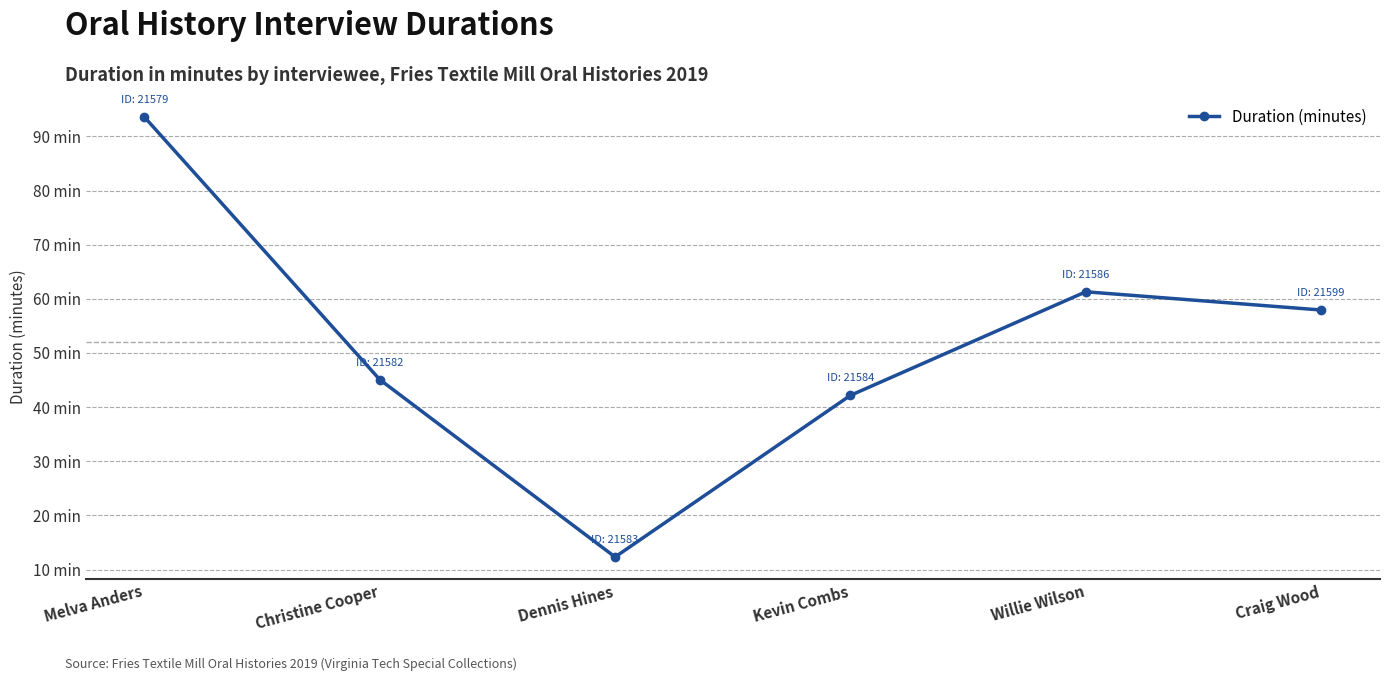

List the labels in order of value, largest first.

Melva Anders, Willie Wilson, Craig Wood, Christine Cooper, Kevin Combs, Dennis Hines